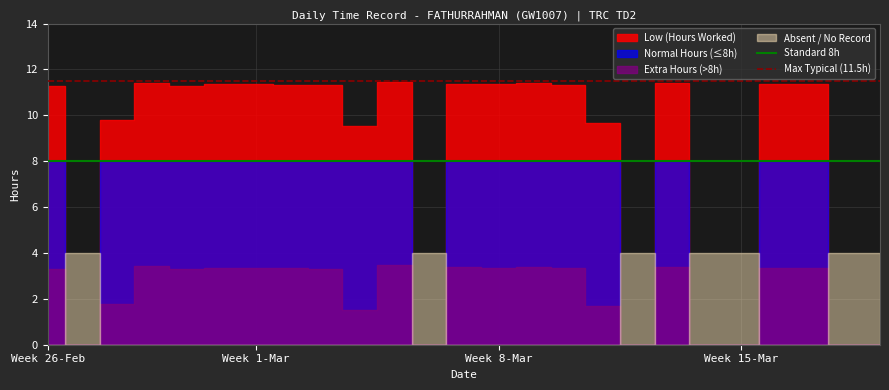

Which category has the lowest value across all series?

Week 26-Feb